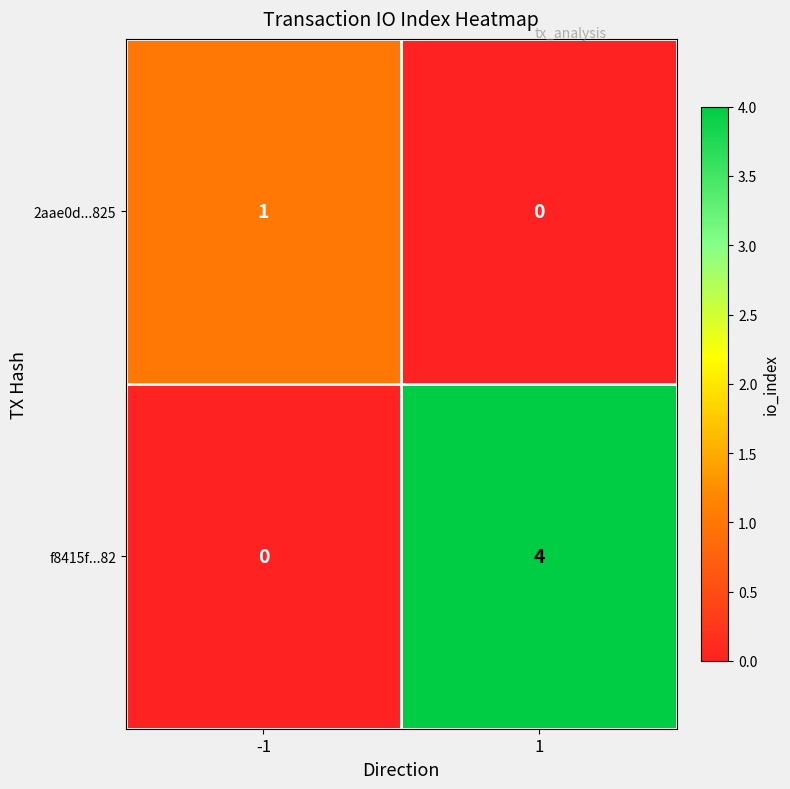

List the series in order of their peak value, lowest first.

2aae0d...825, f8415f...82